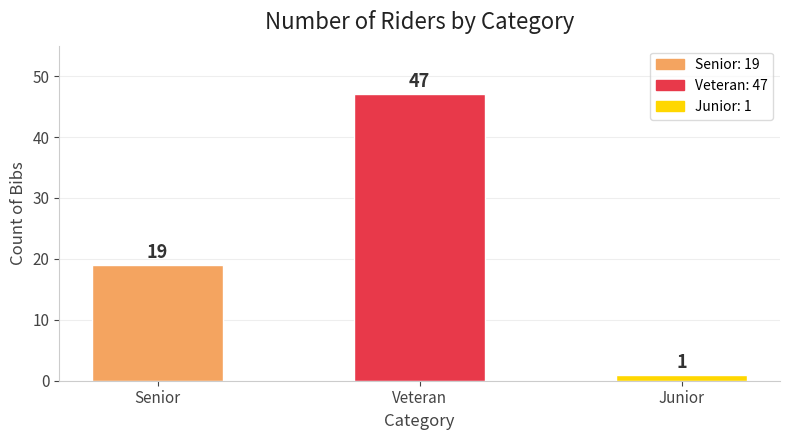

Reading left to right, transcribe all the data shown in this chart.

19	47	1